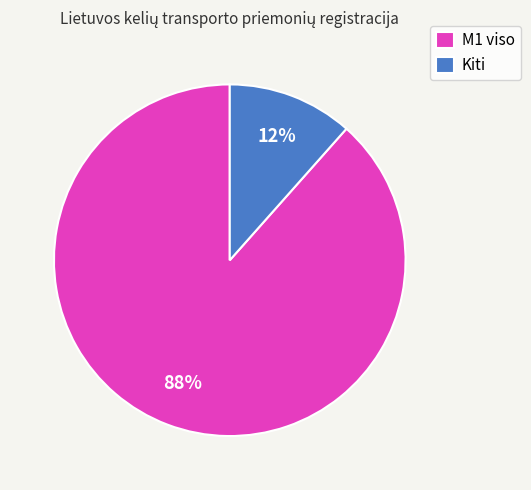

How many slices are in this pie chart?

2